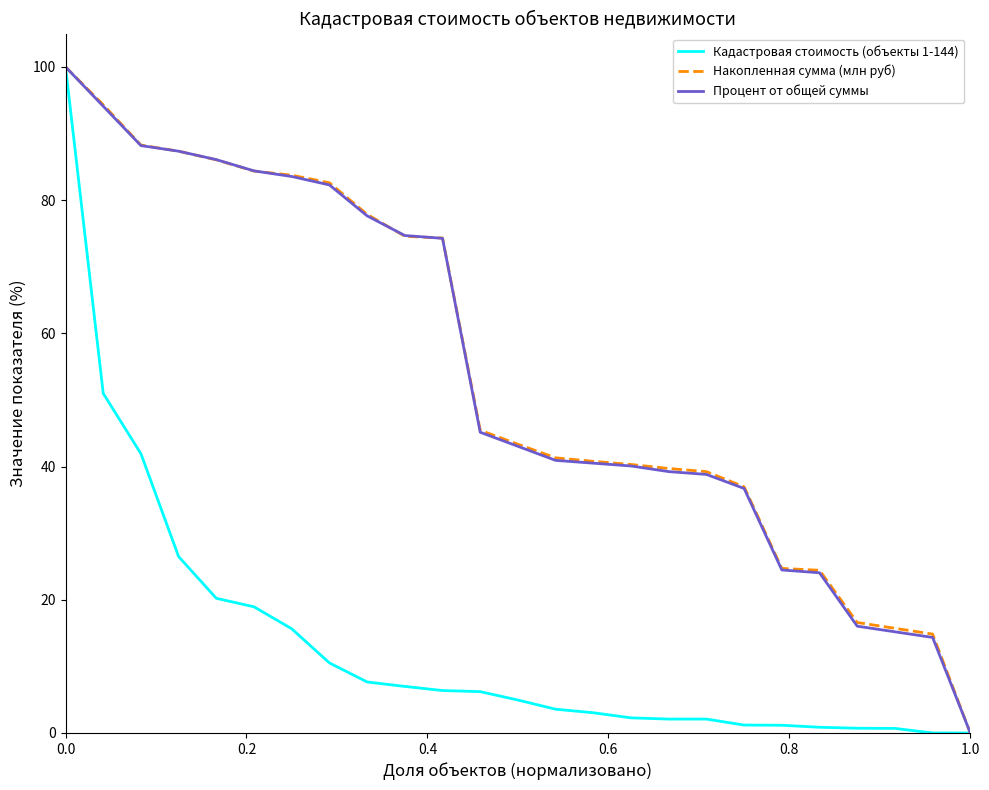

What is the maximum value shown in the chart?

100.0